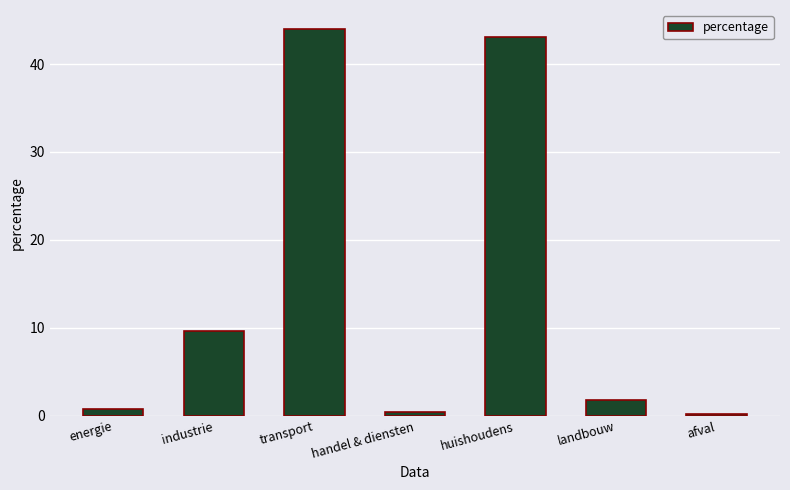

What is the greatest value displayed?

44.0